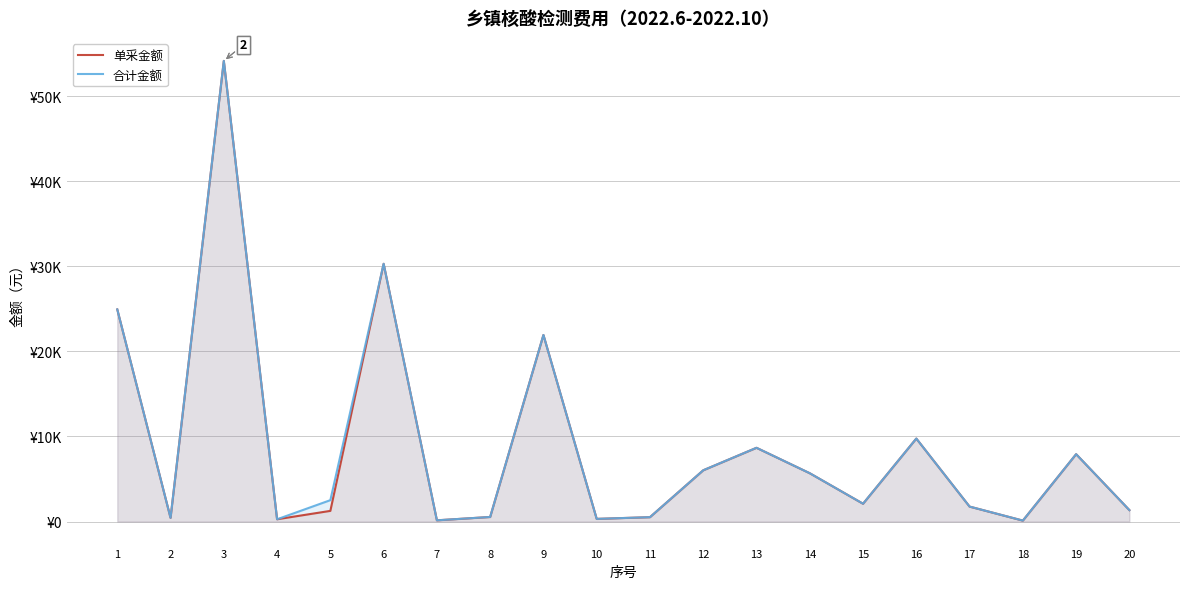

Where does the 合计金额 series first go above 2513?

1